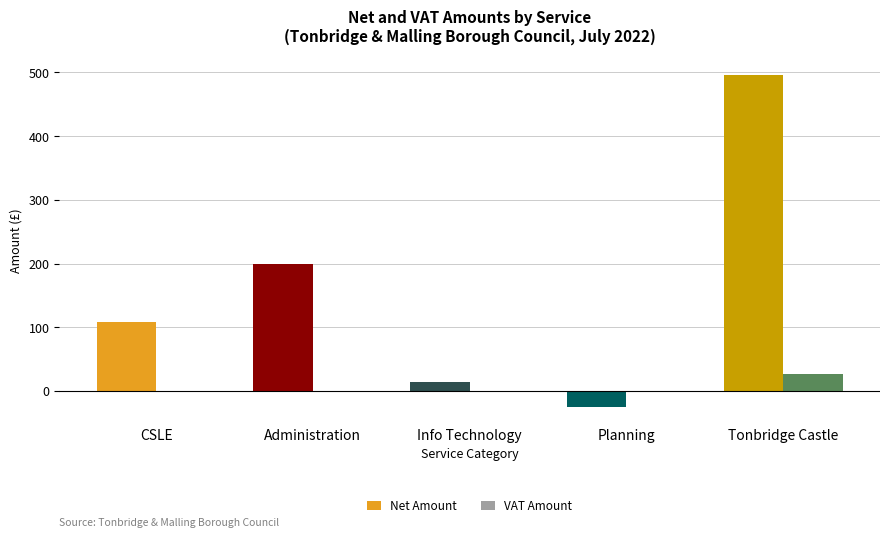

Read the Net Amount value at Tonbridge Castle.

496.6